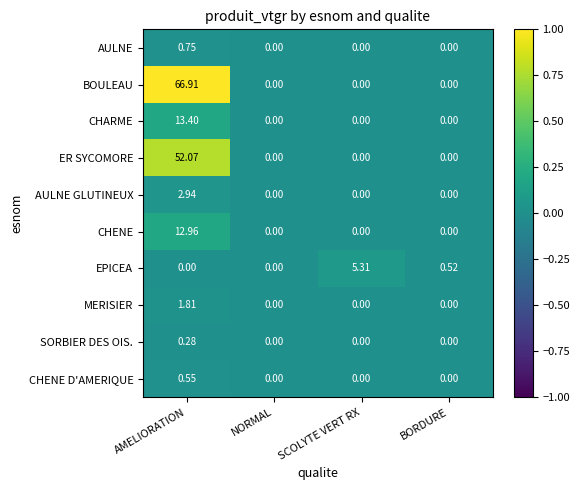

Which series has the largest range (max minus min)?

BOULEAU